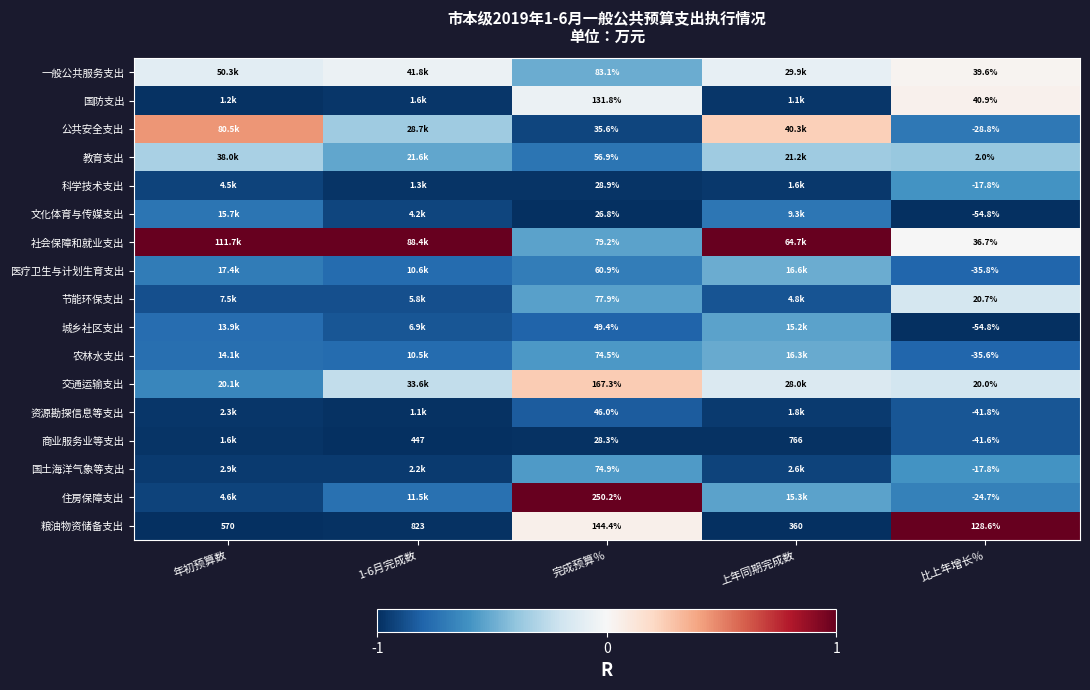

Which series has the largest total across all categories?

社会保障和就业支出